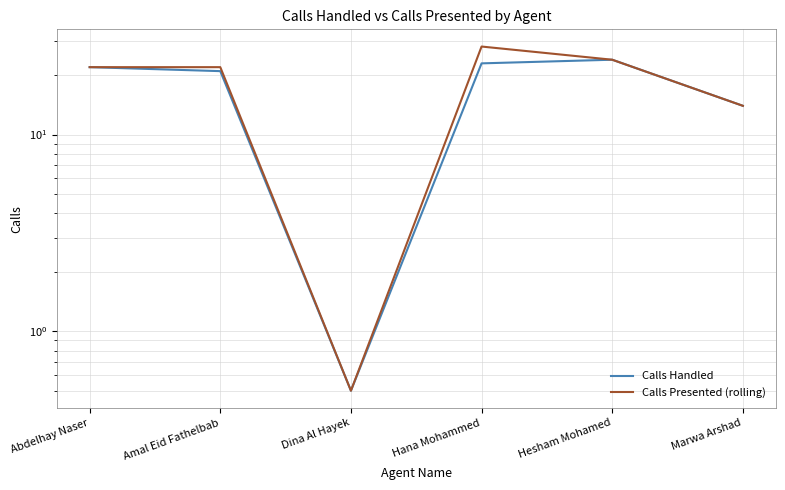

Where is the first local minimum for Calls Presented (rolling)?

Dina Al Hayek